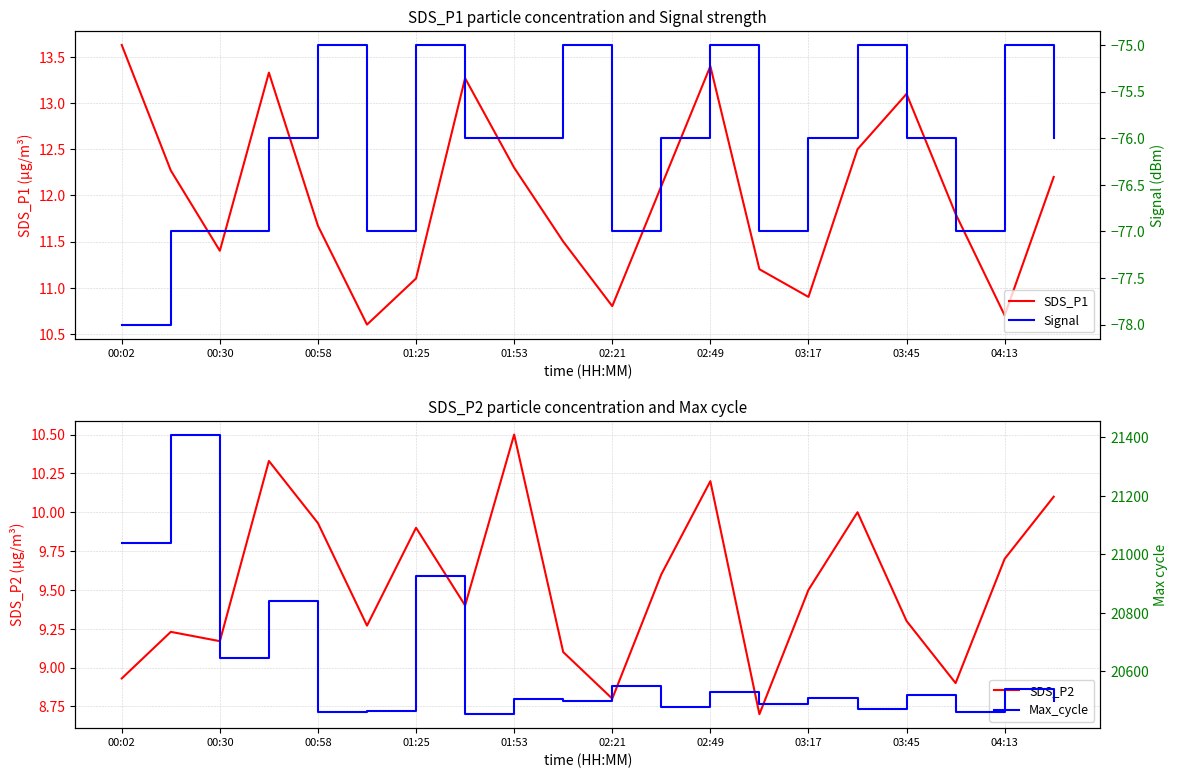

True or false: Max_cycle has more than 2 points higher than both neighbors.

True